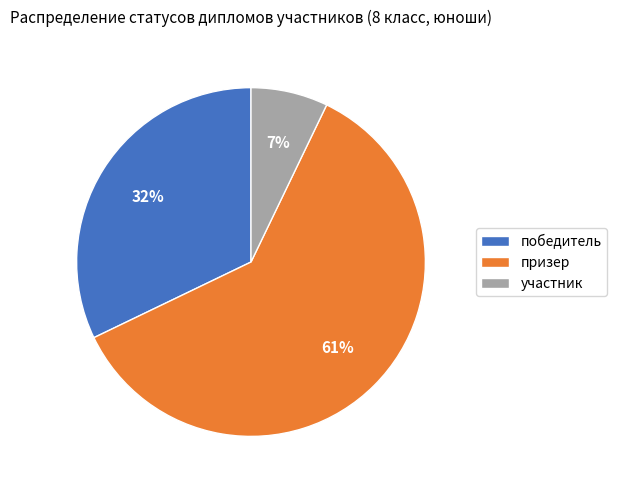

Do участник and победитель together represent more than half of the pie?

No